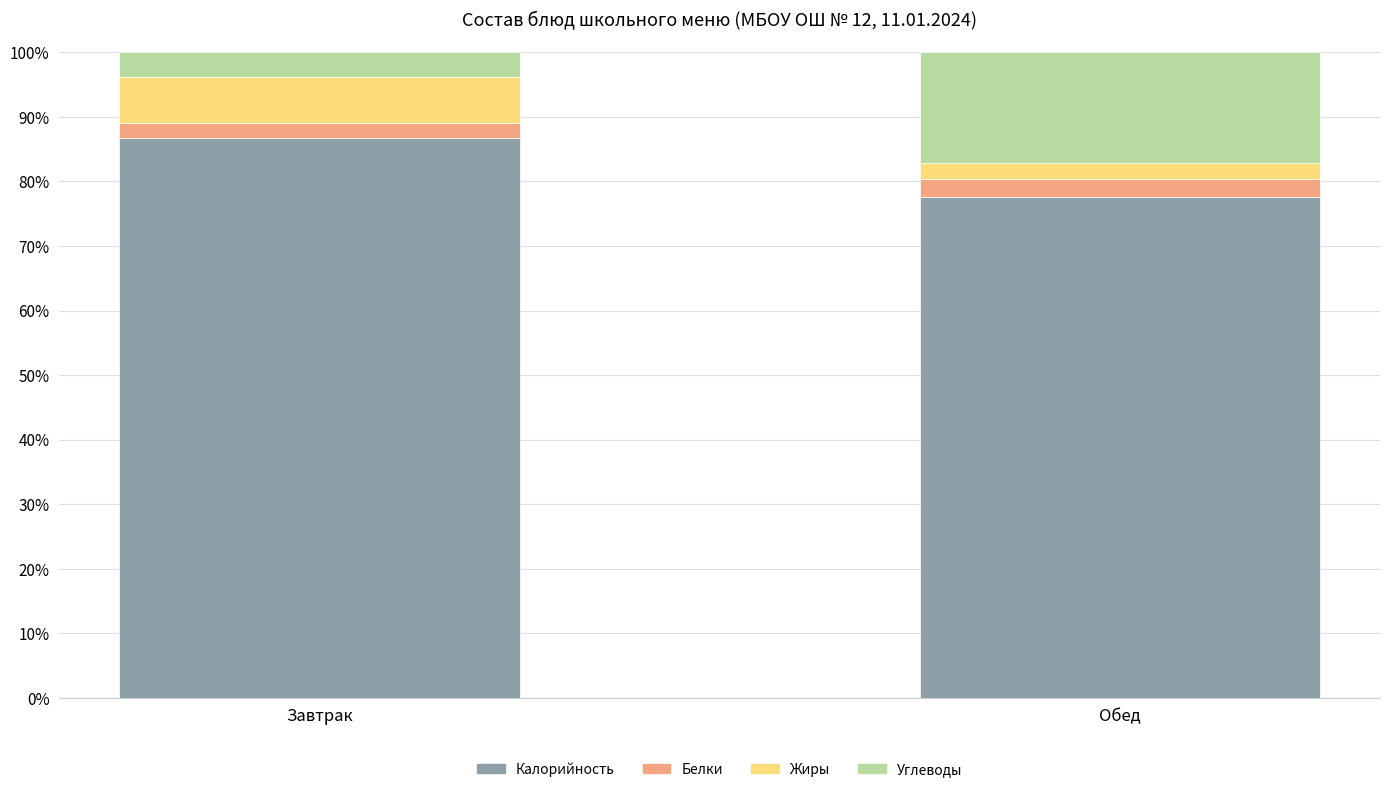

At which label does Калорийность reach its peak?

Завтрак